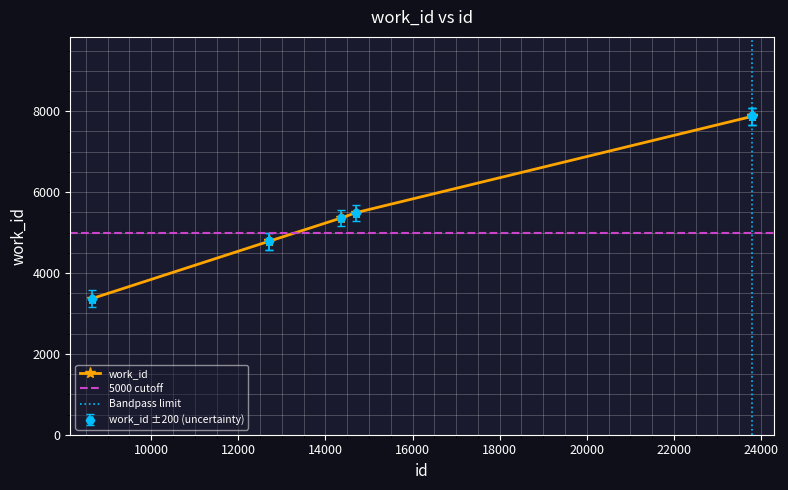

What is the maximum value shown in the chart?

7870